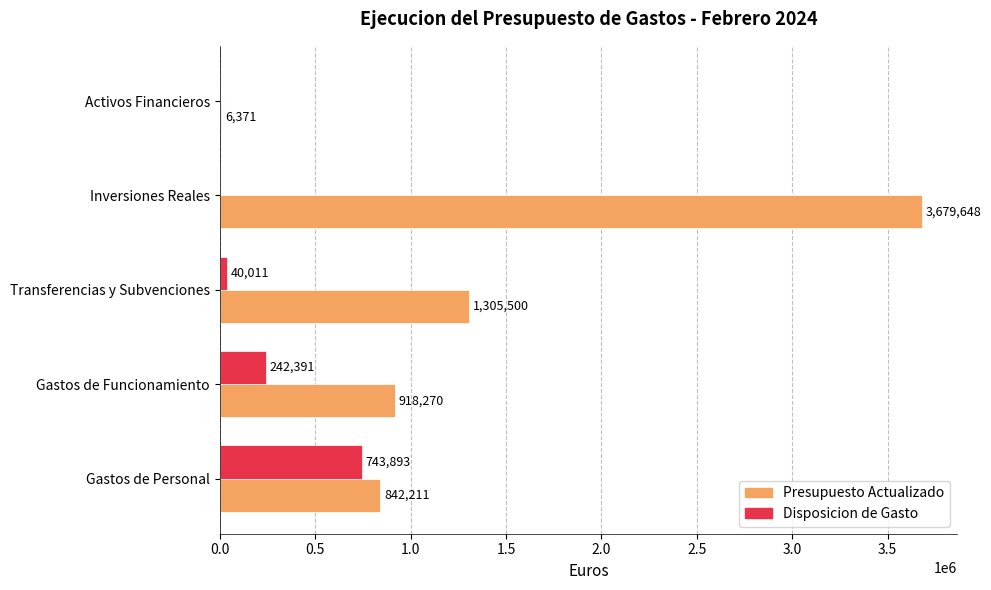

Between Gastos de Funcionamiento and Activos Financieros, which series saw the biggest shift?

Presupuesto Actualizado